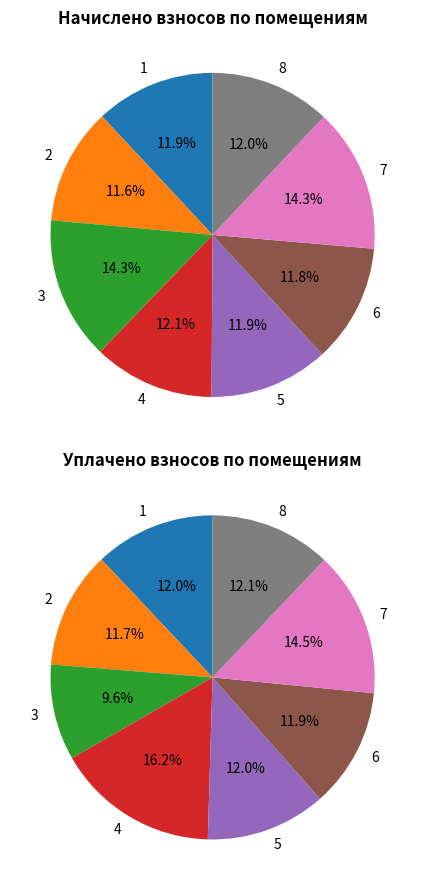

Which slice is the smallest?

2